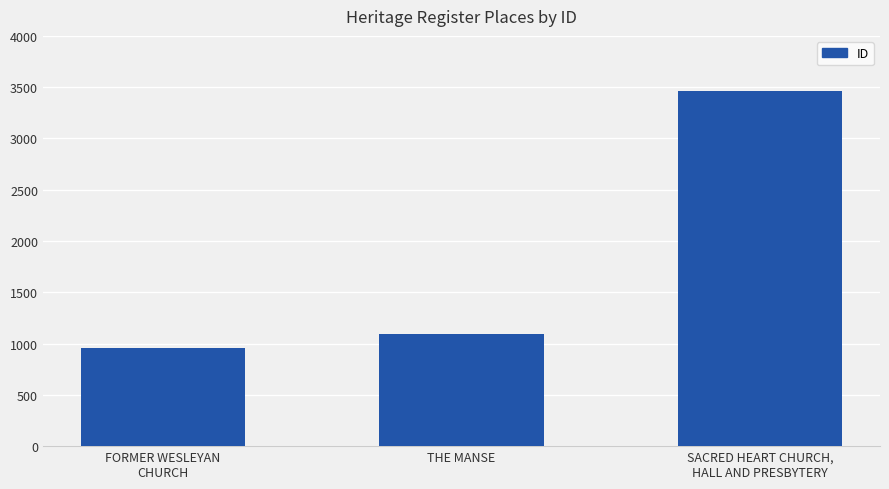

True or false: the data shows 1469 at THE MANSE.

False